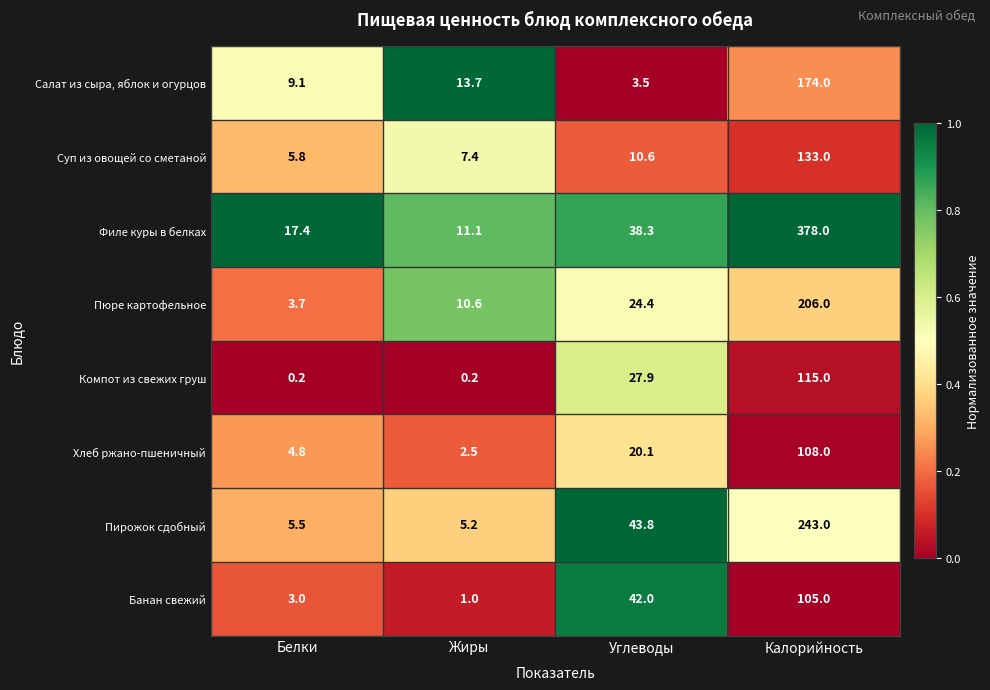

What is the spread (max minus min) of values at Жиры?

13.5